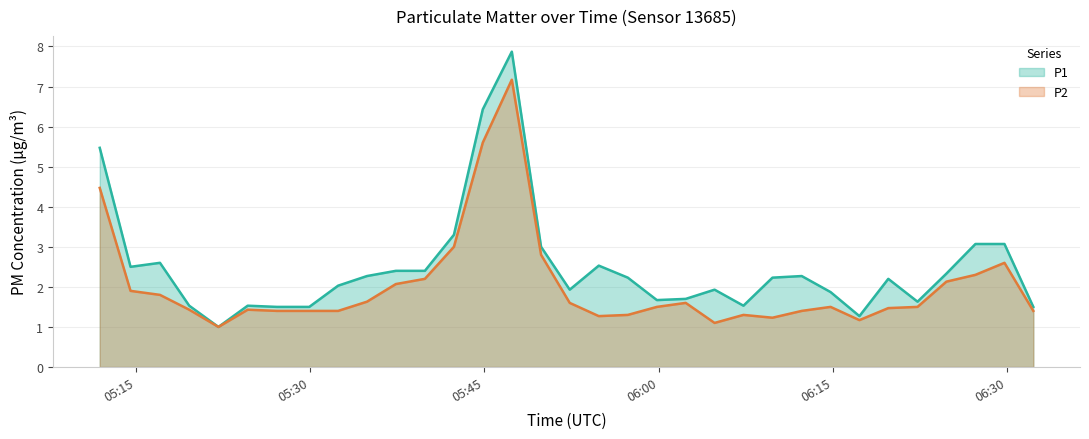

How many interior local peaks does the P2 series have?

6